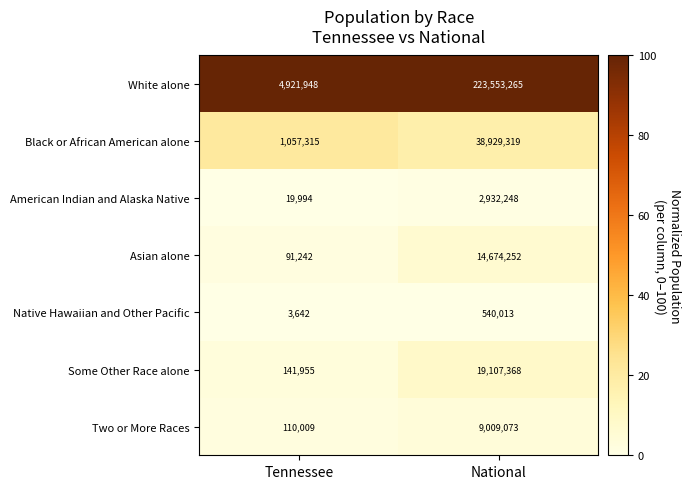

Reading right to left, list all the values displayed in this chart.

White alone: 223553265	4921948
Black or African American alone: 38929319	1057315
American Indian and Alaska Native: 2932248	19994
Asian alone: 14674252	91242
Native Hawaiian and Other Pacific: 540013	3642
Some Other Race alone: 19107368	141955
Two or More Races: 9009073	110009